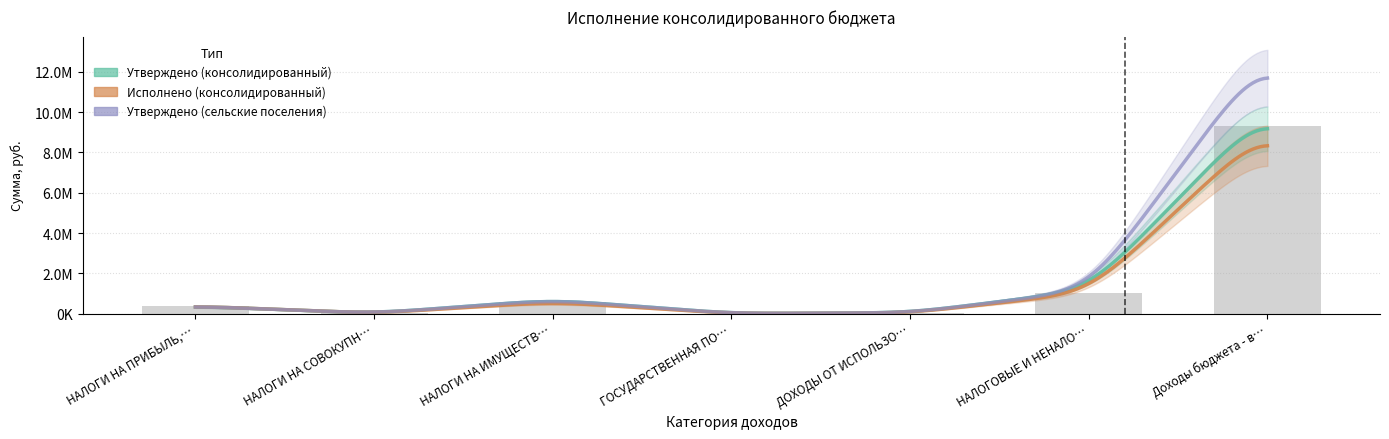

What is the average value of the Утверждено (консолидированный) series?

1791057.1